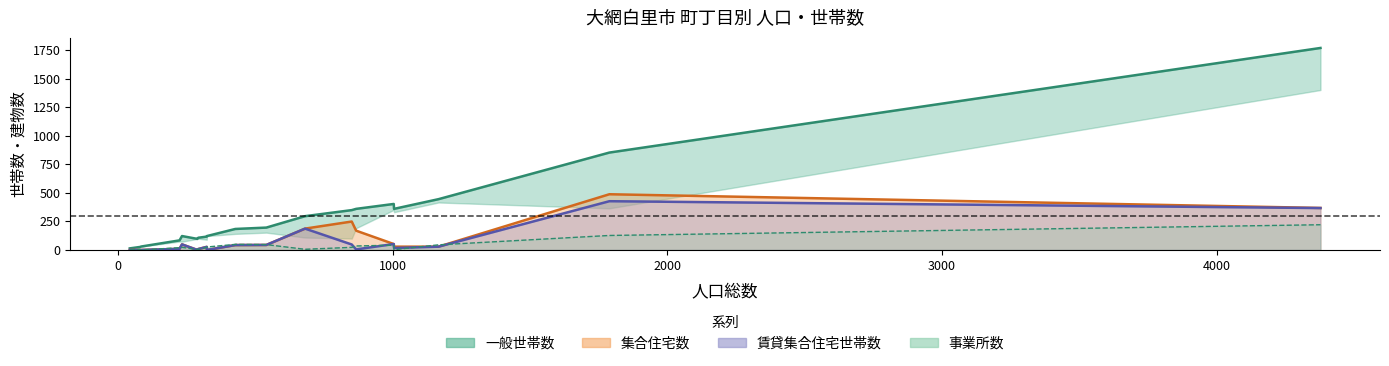

List the labels in order of 事業所数 value, smallest first.

萱野, 砂田, ながた野(2), 神房, 小西, 餅木, ながた野(1), 星谷, 経田, みやこ野(1), 池田, 南玉, 小中, みやこ野(2), 永田, 金谷郷, 仏島, 大竹, 駒込, 大網